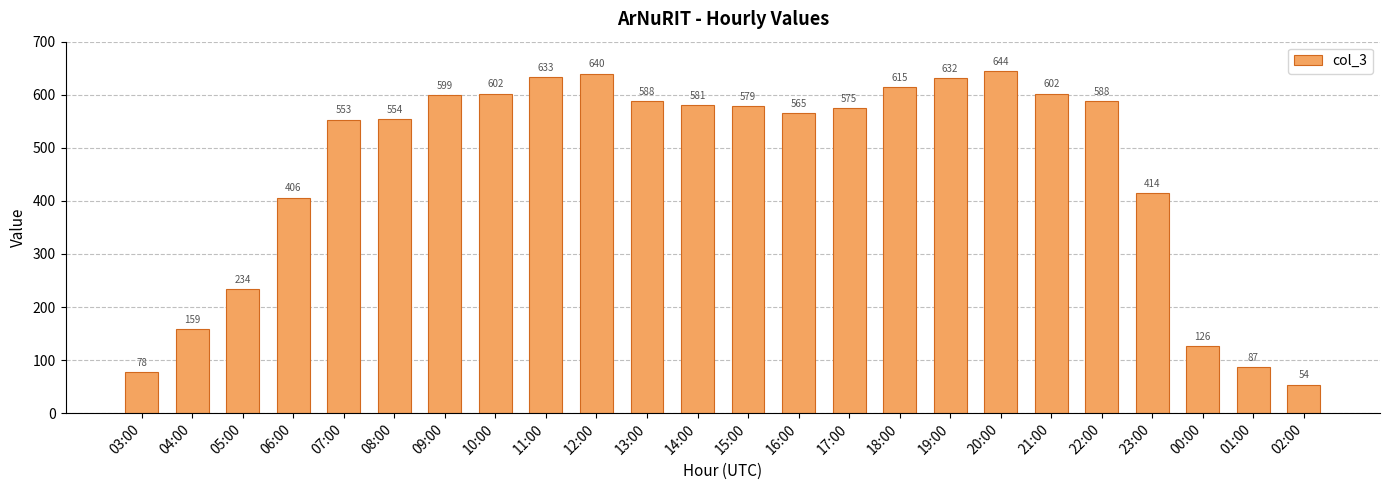

Reading right to left, transcribe all the data shown in this chart.

02:00=54	01:00=87	00:00=126	23:00=414	22:00=588	21:00=602	20:00=644	19:00=632	18:00=615	17:00=575	16:00=565	15:00=579	14:00=581	13:00=588	12:00=640	11:00=633	10:00=602	09:00=599	08:00=554	07:00=553	06:00=406	05:00=234	04:00=159	03:00=78